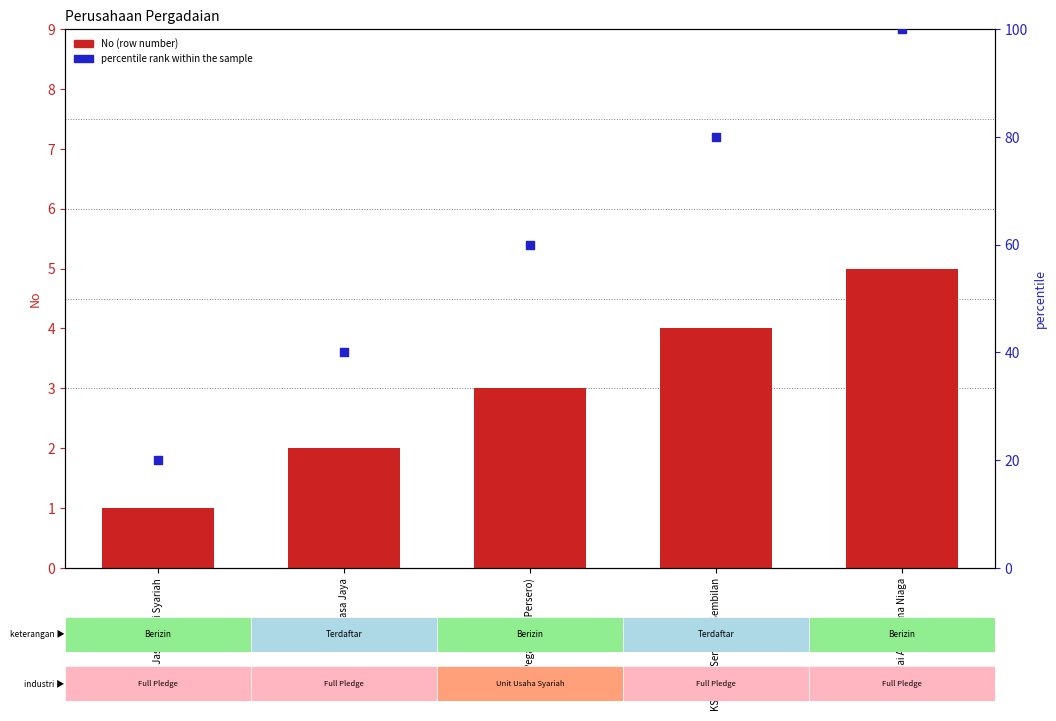

Which series reaches the maximum Y coordinate?

percentile rank within the sample